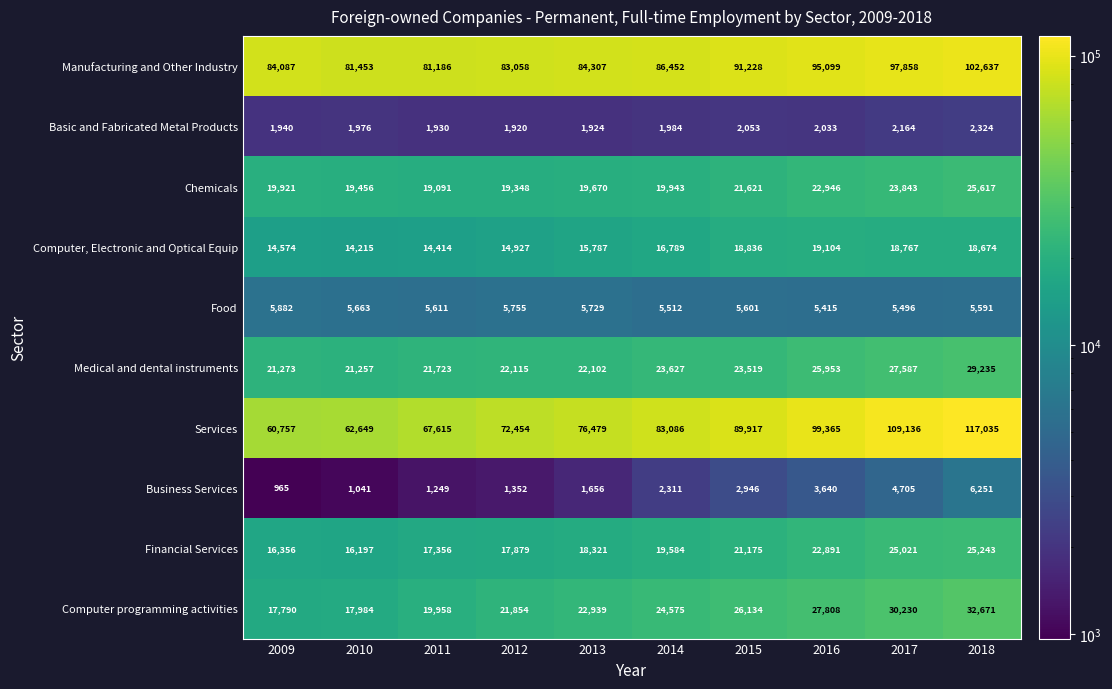

How many series are shown in this chart?

10